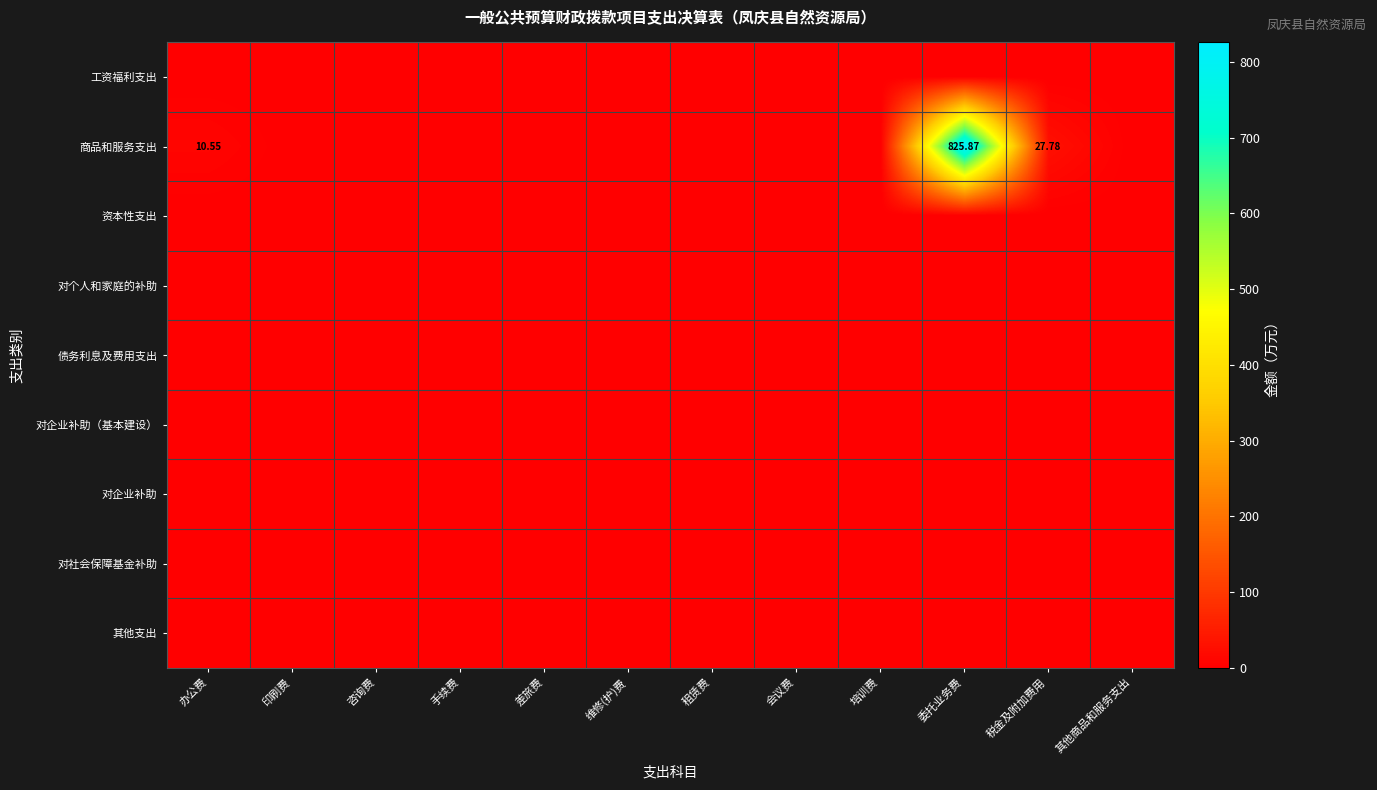

Rank the series at 租赁费 from highest to lowest value.

工资福利支出, 商品和服务支出, 资本性支出, 对个人和家庭的补助, 债务利息及费用支出, 对企业补助（基本建设）, 对企业补助, 对社会保障基金补助, 其他支出